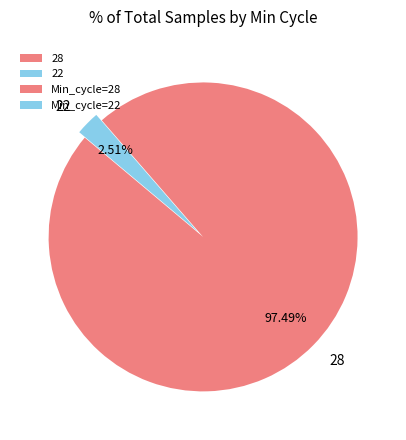

Between 22 and 28, which is larger?

28